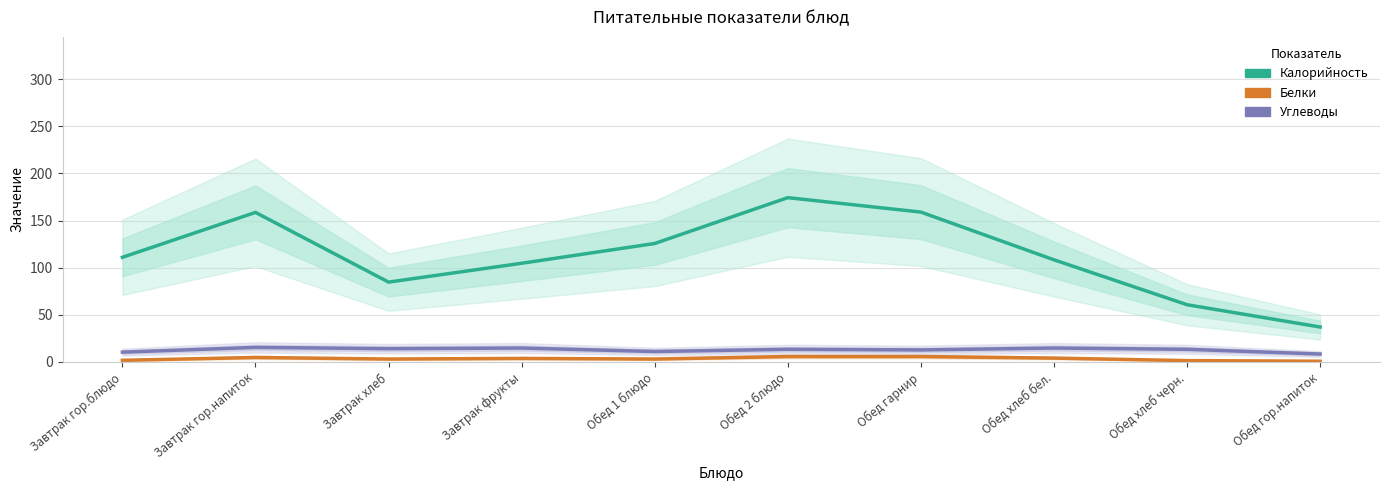

Which series changed the most between Обед 2 блюдо and Обед гарнир?

Калорийность